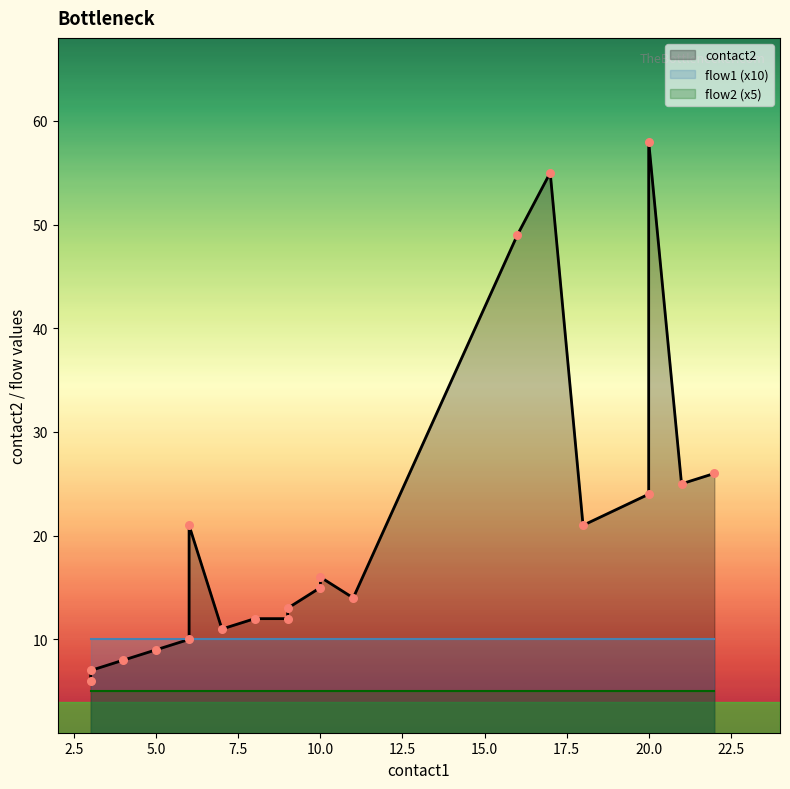

What are all the series names shown in the legend?

contact2, flow1, flow2